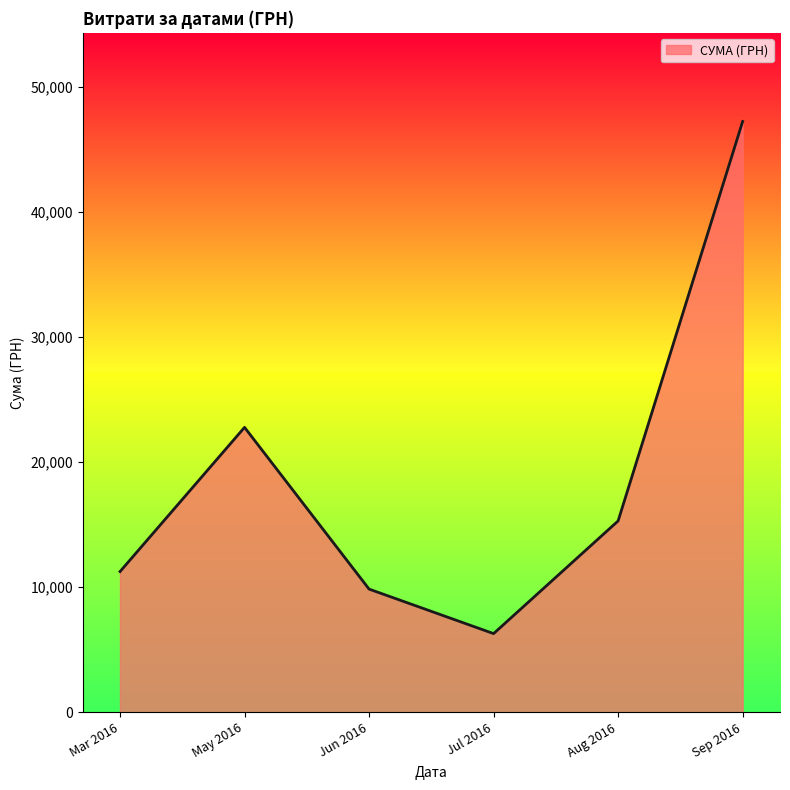

Reading left to right, extract all data points from this chart.

Mar 2016=11246.0	May 2016=22776.7	Jun 2016=9847.0	Jul 2016=6289.0	Aug 2016=15297.0	Sep 2016=47229.9